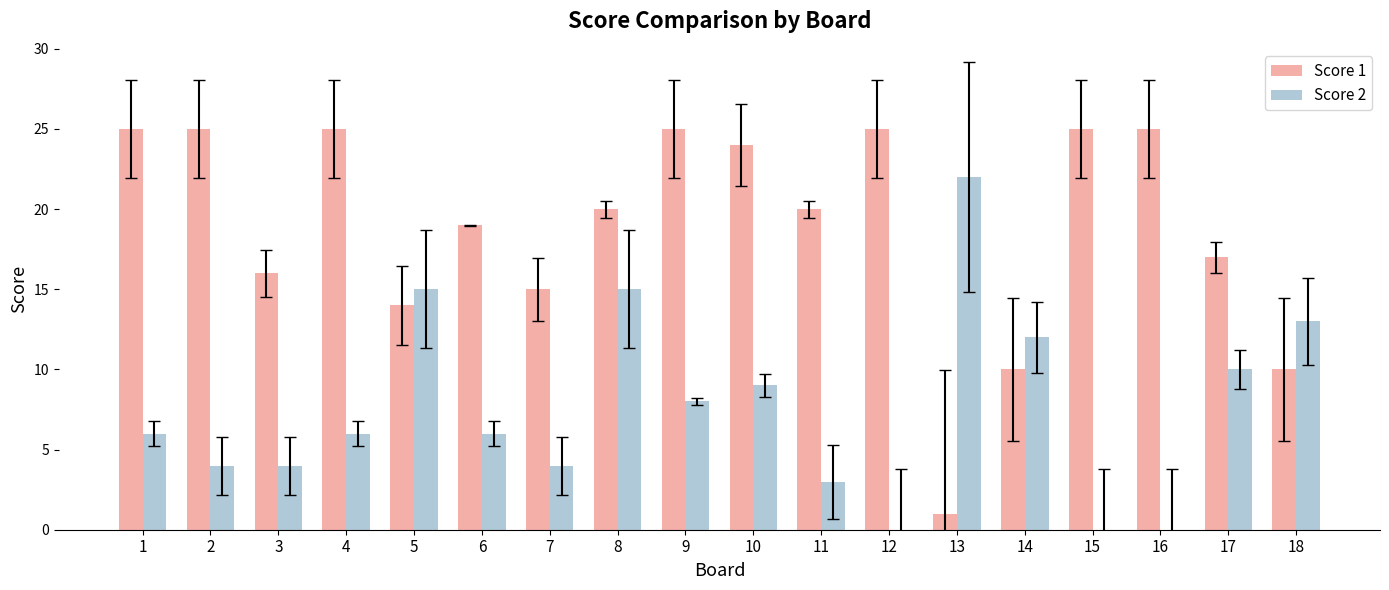

What is the average value of the Score 1 series?

19